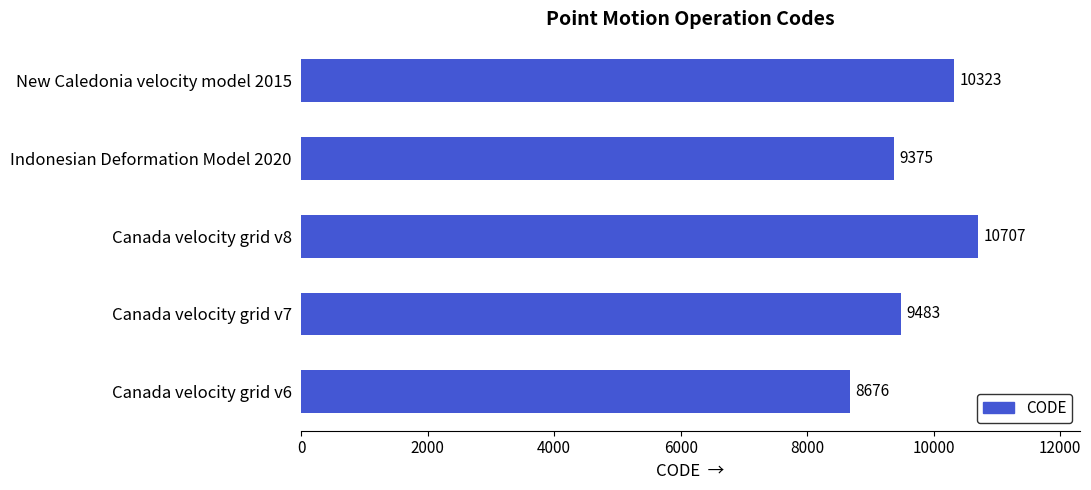

Does the chart contain stacked bars?

No